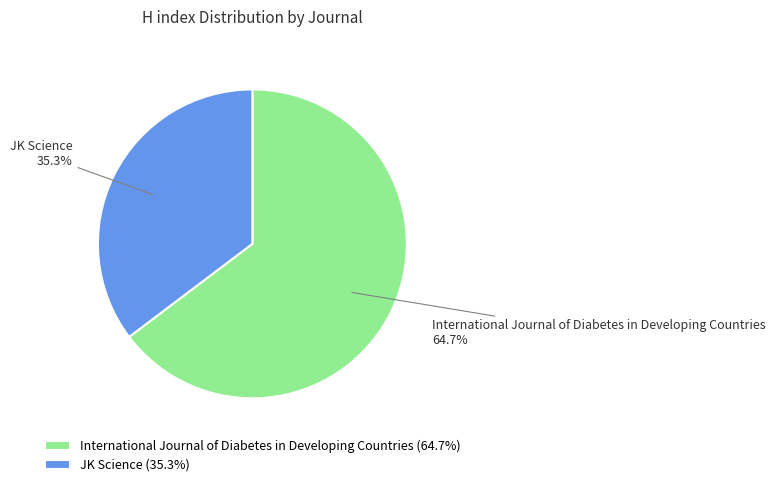

To the nearest percent, what is the difference between the JK Science and International Journal of Diabetes in Developing Countries slice percentages?

29%